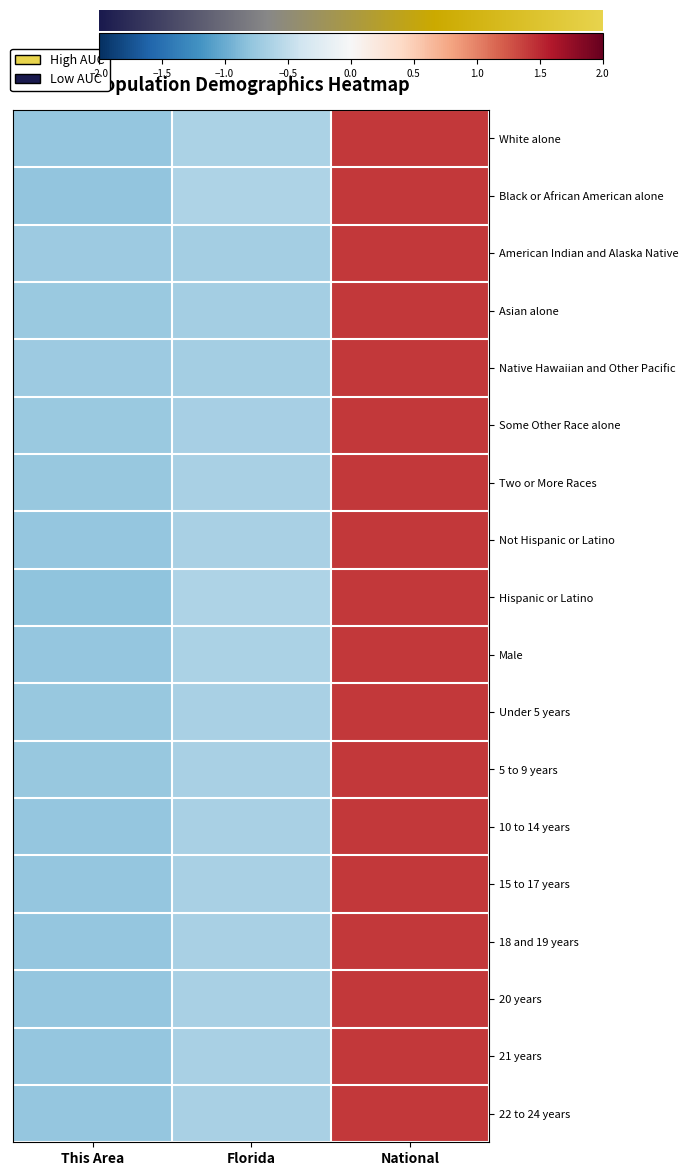

Reading left to right, what are all the values shown in this chart?

White alone: -0.8	-0.6	1.4
Black or African American alone: -0.8	-0.6	1.4
American Indian and Alaska Native: -0.7	-0.7	1.4
Asian alone: -0.7	-0.7	1.4
Native Hawaiian and Other Pacific: -0.7	-0.7	1.4
Some Other Race alone: -0.7	-0.7	1.4
Two or More Races: -0.8	-0.6	1.4
Not Hispanic or Latino: -0.8	-0.6	1.4
Hispanic or Latino: -0.8	-0.6	1.4
Male: -0.8	-0.6	1.4
Under 5 years: -0.8	-0.6	1.4
5 to 9 years: -0.8	-0.6	1.4
10 to 14 years: -0.8	-0.6	1.4
15 to 17 years: -0.8	-0.6	1.4
18 and 19 years: -0.8	-0.6	1.4
20 years: -0.8	-0.6	1.4
21 years: -0.8	-0.6	1.4
22 to 24 years: -0.8	-0.6	1.4